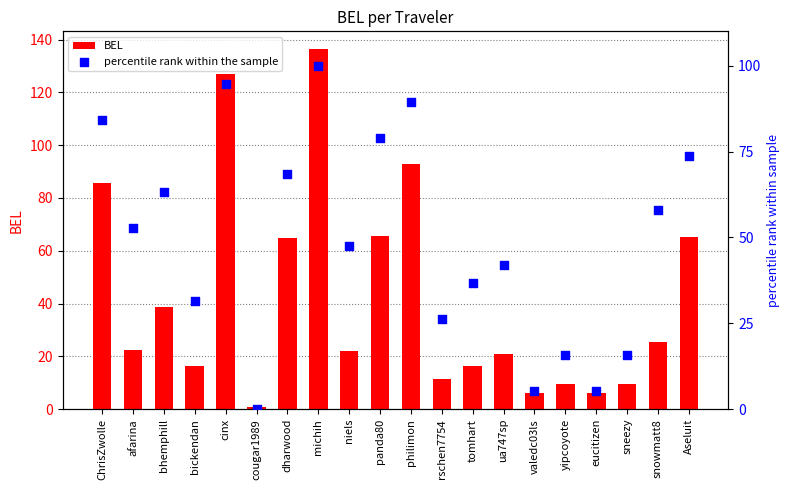

What are all the series names shown in the legend?

BEL, percentile rank within the sample